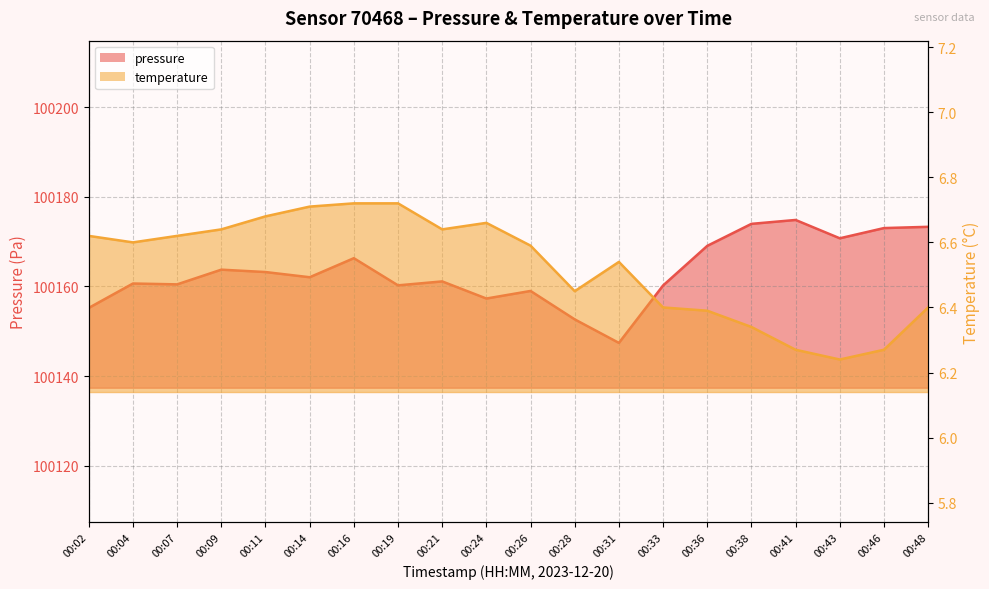

What is the maximum value shown in the chart?

100174.8